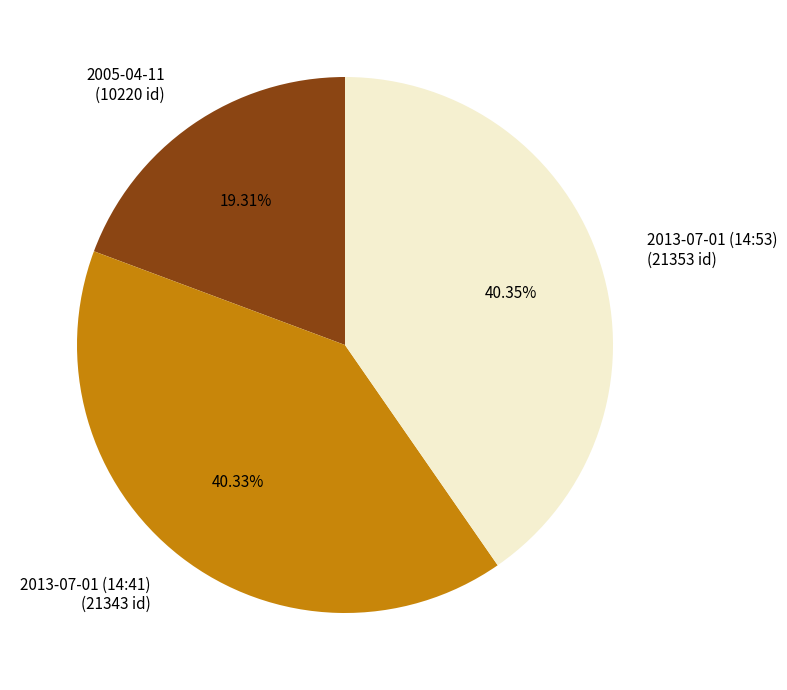

Is it true that 2013-07-01 (14:41) is 52% of the pie?

False